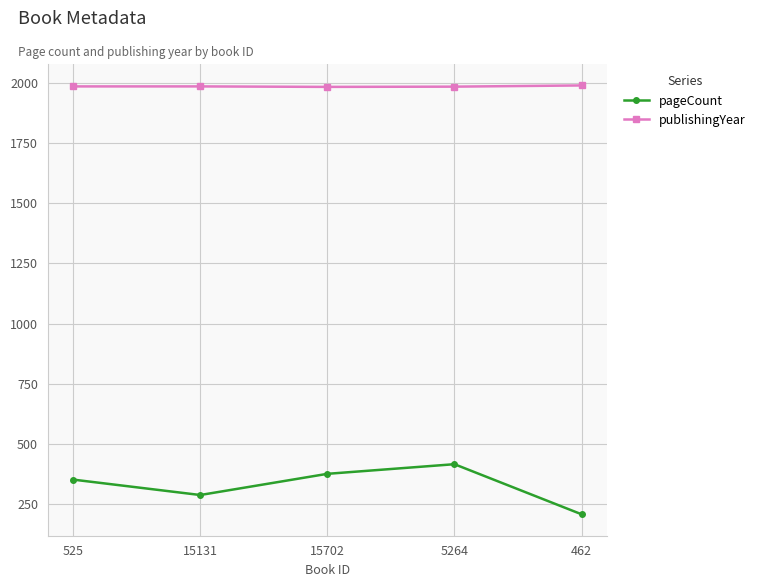

What is the value of the pageCount point at the 2nd from the left?

288